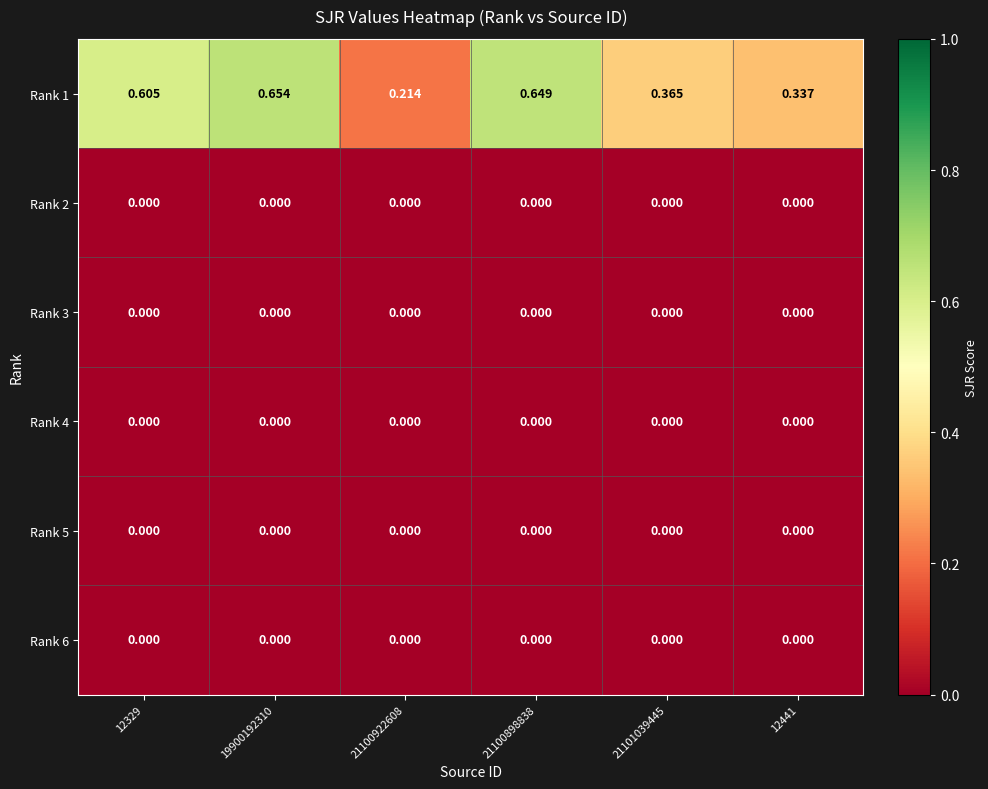

Is the value of Rank 1 at 21100922608 greater than the value of Rank 4 at 21101039445?

Yes